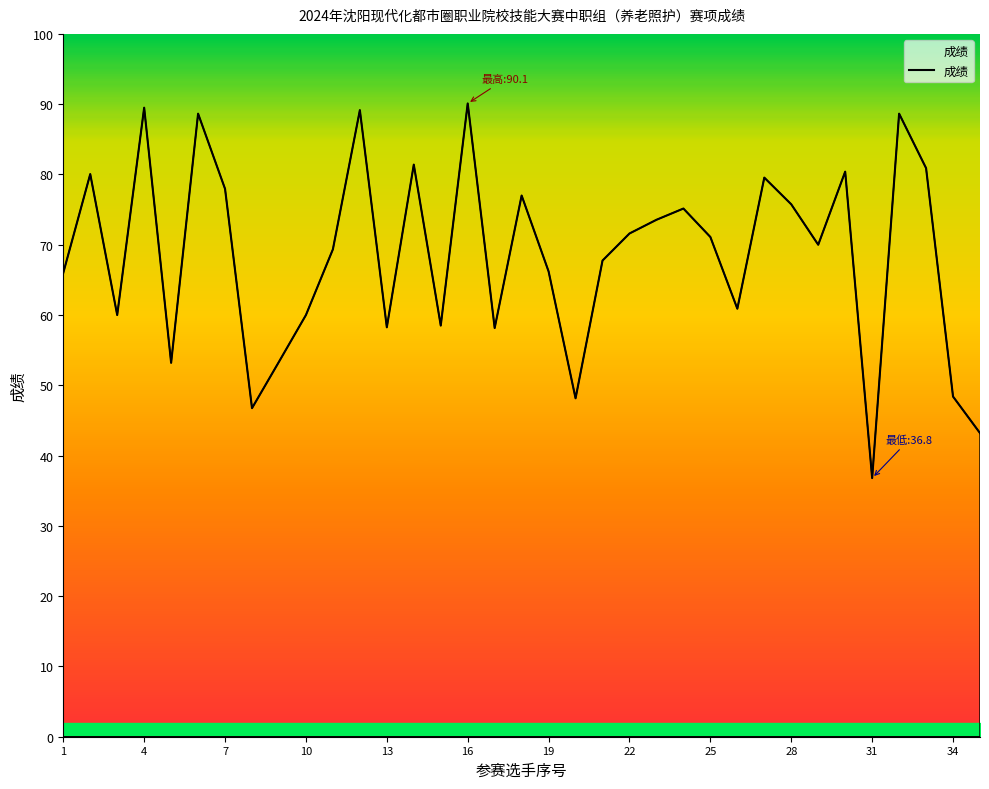

What is the greatest value displayed?

90.1